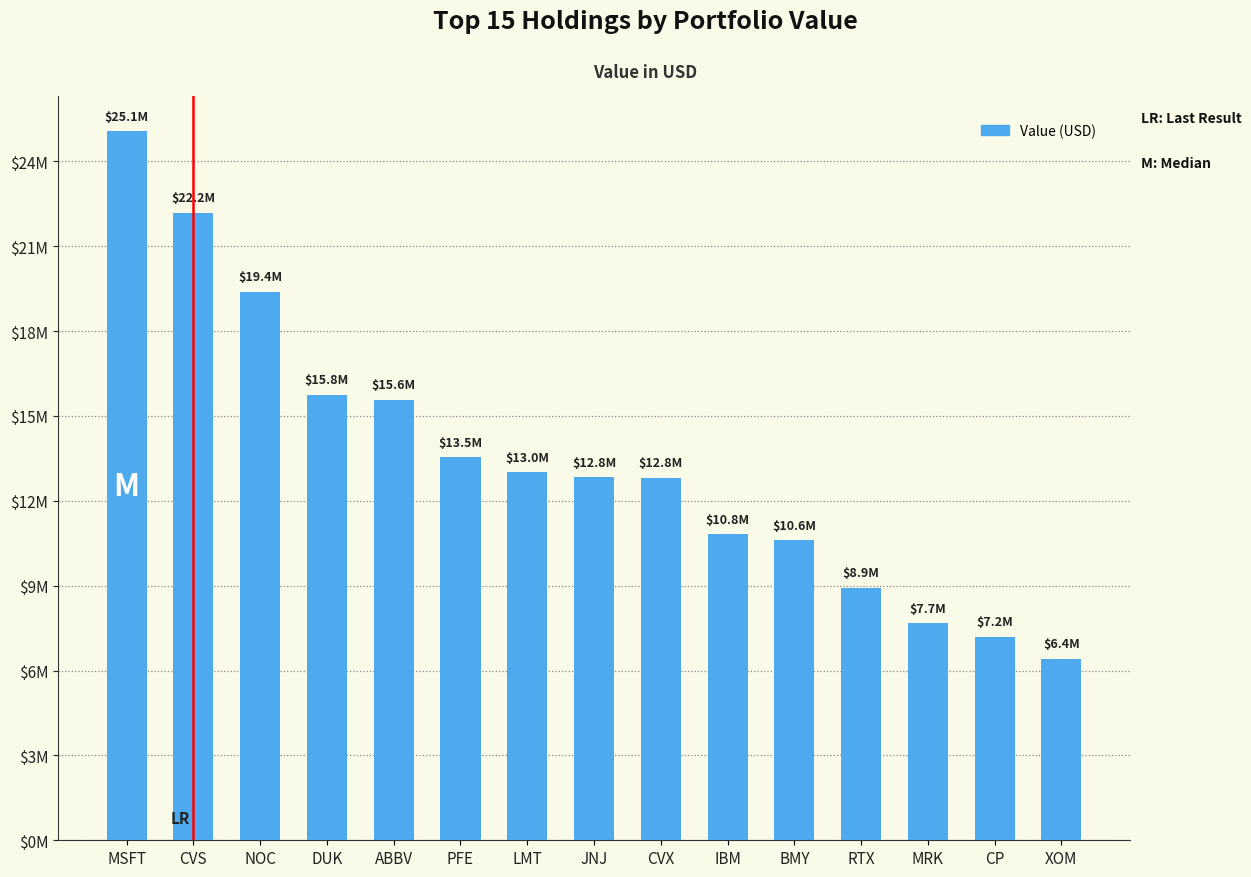

Does the chart contain any negative values?

No